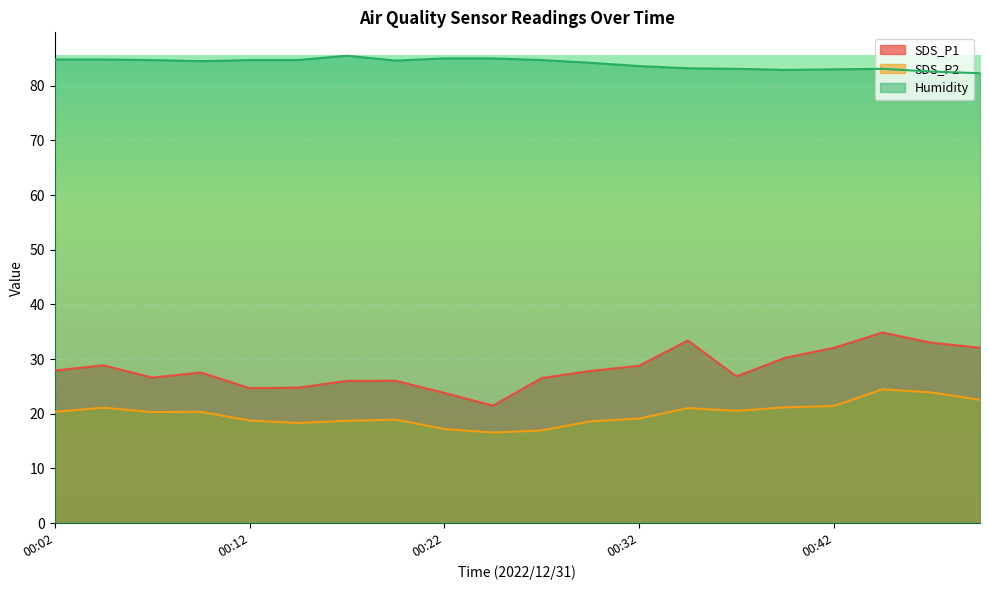

Which series changed the most between 00:30 and 00:35?

SDS_P1